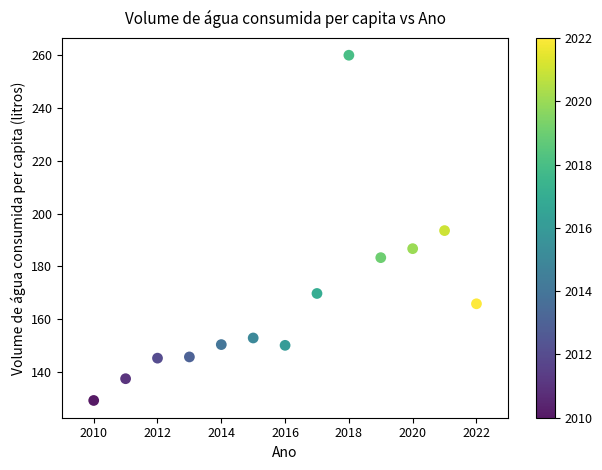

What is the range of Y values (max minus min)?

130.6